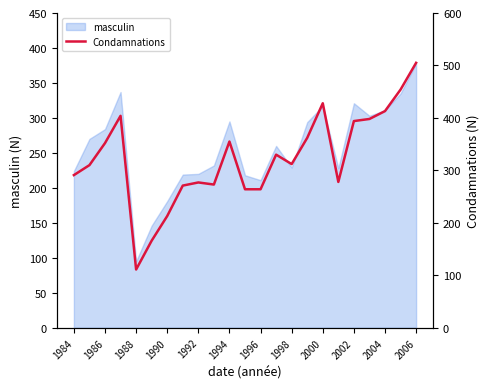

What is the maximum value for masculin?

378